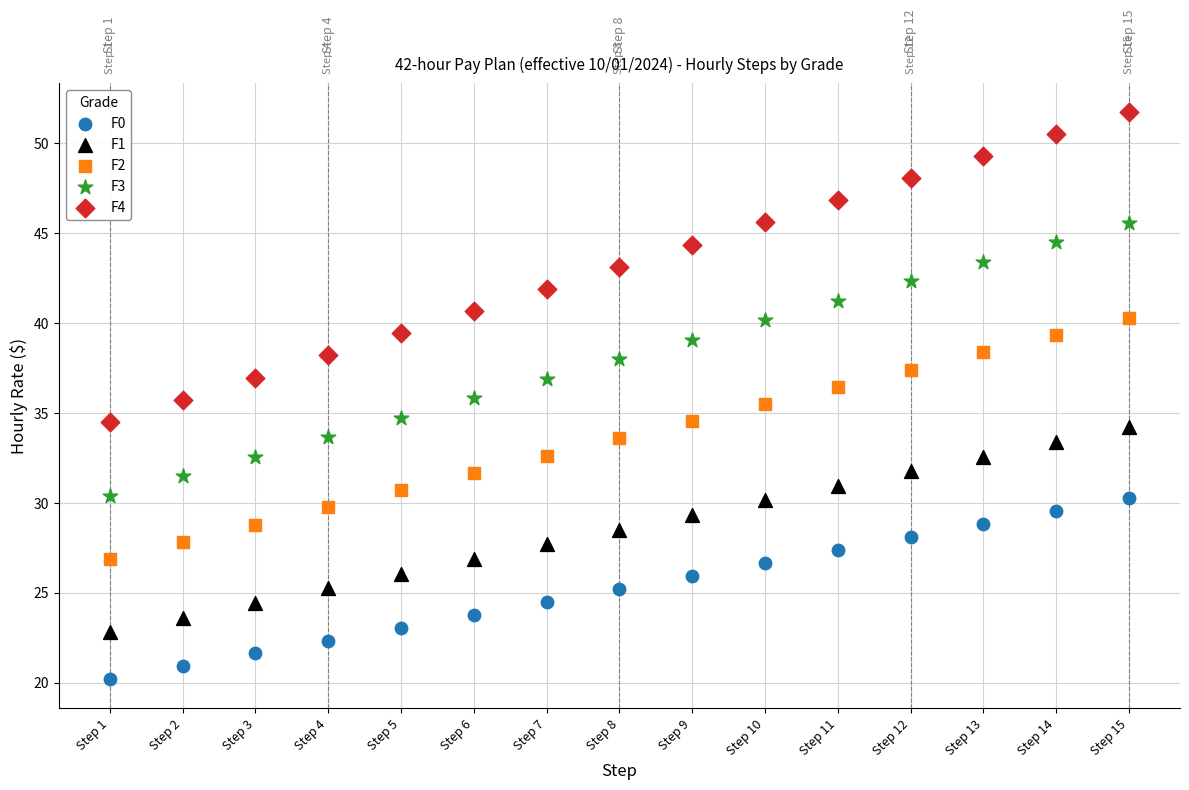

What are all the series names shown in the legend?

F0, F1, F2, F3, F4